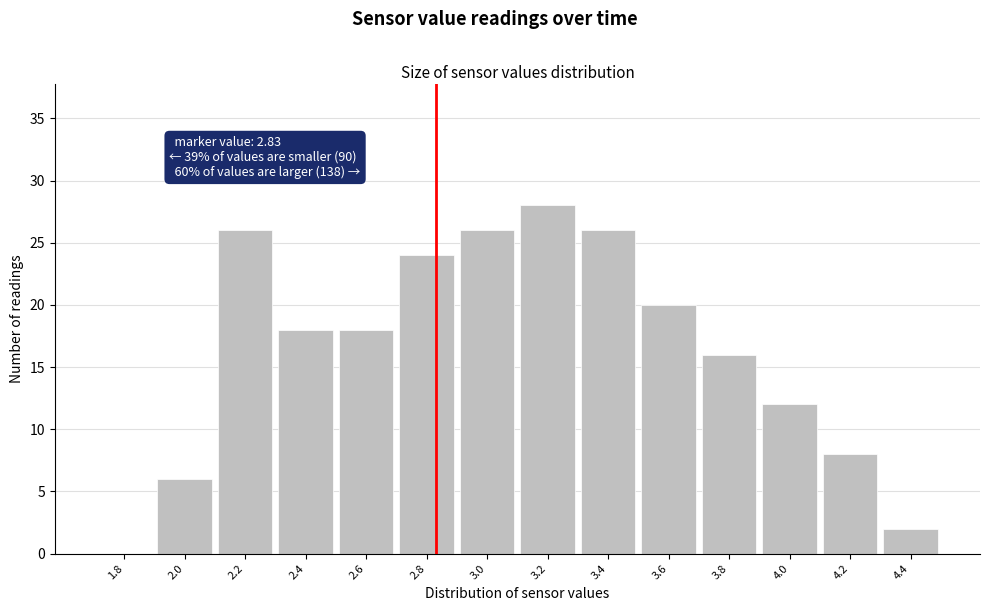

Over which range of the x-axis is the bar tallest?

3.1 to 3.3